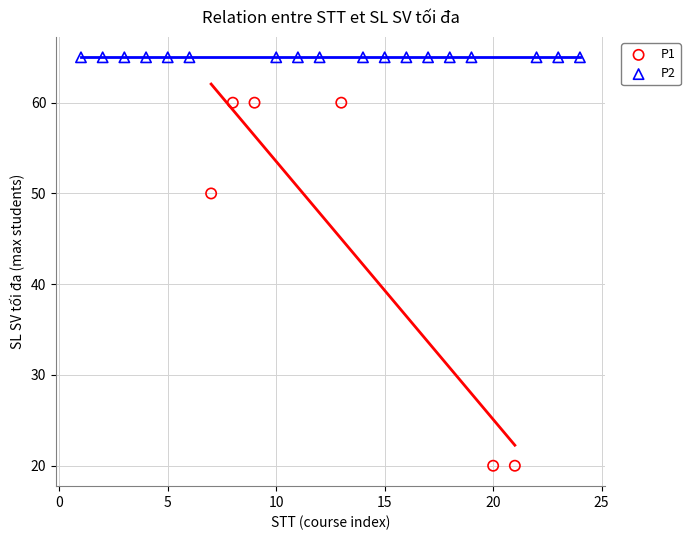

Which series reaches the minimum Y coordinate?

P1